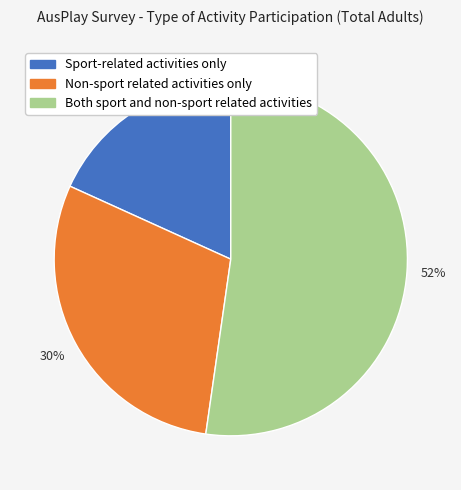

How many slices are in this pie chart?

3